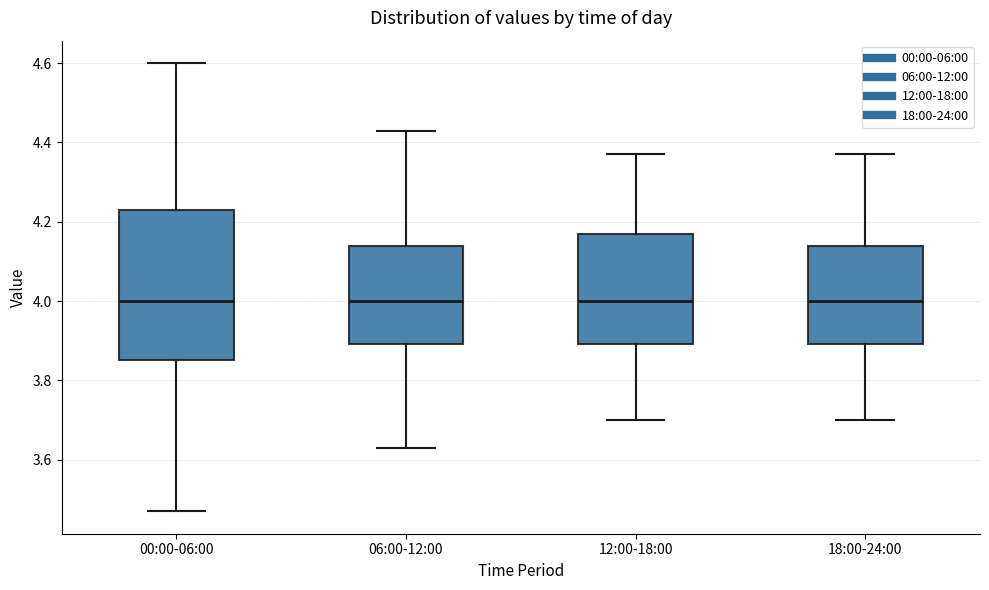

Where does the lower whisker of the box for 06:00-12:00 end on the y-axis? The values are not printed on the chart, so give them approximately, as read against the axis.

3.64